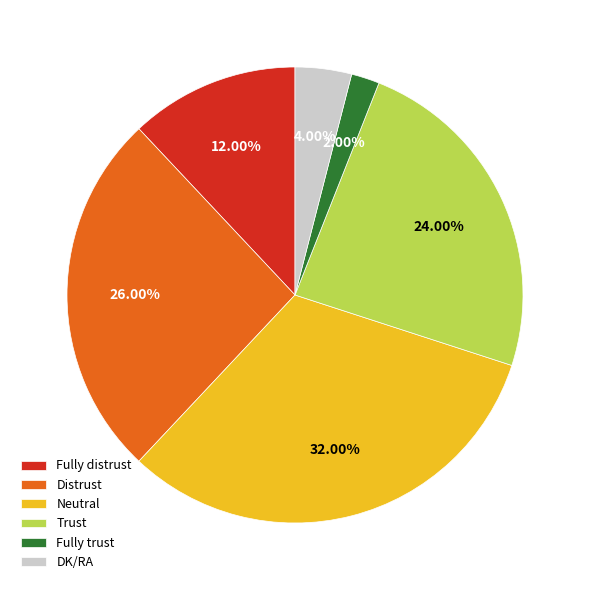

Is there any slice that represents more than half of the pie?

No